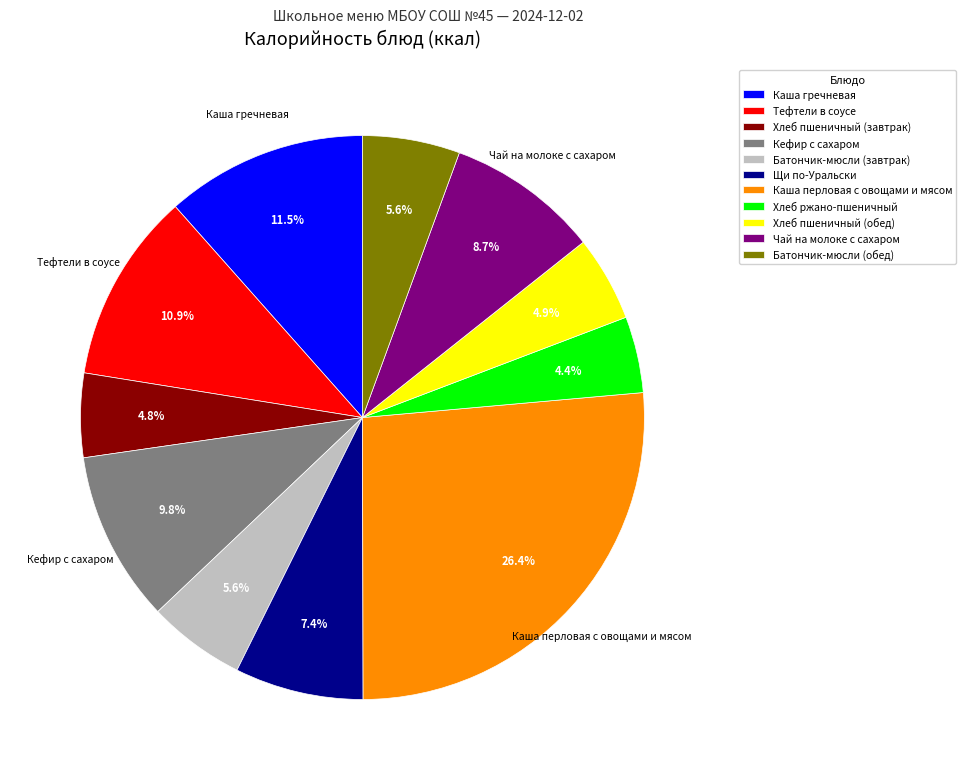

What is the largest slice in the pie chart?

Каша перловая с овощами и мясом